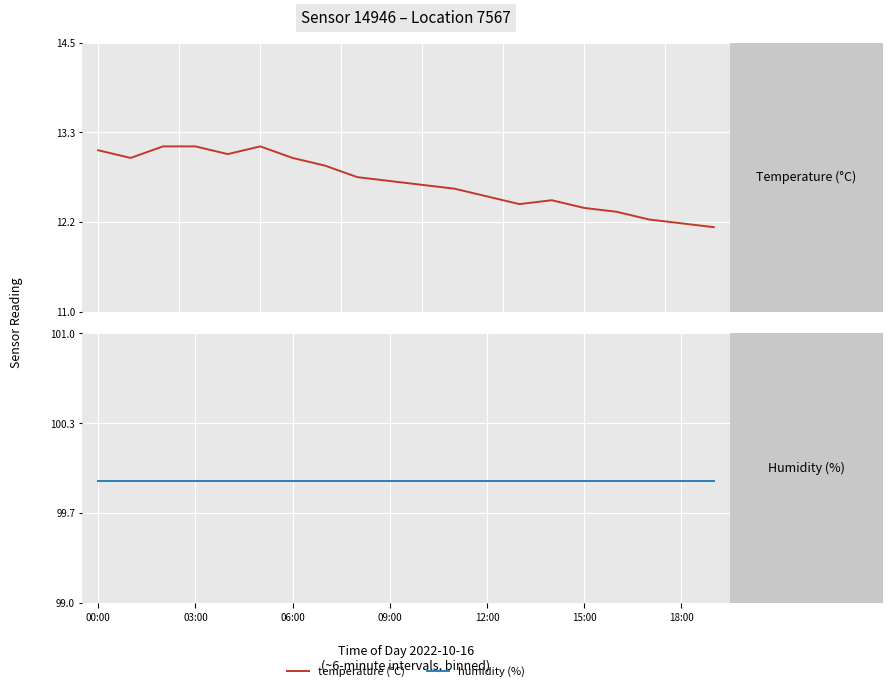

Rank the series by their maximum value, from lowest to highest.

temperature, humidity